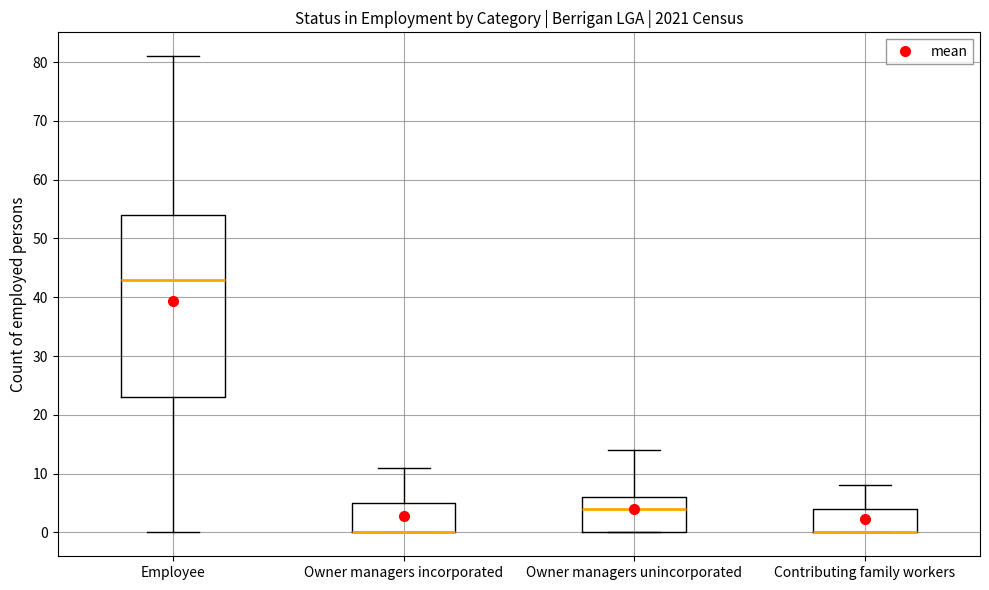

Reading left to right, transcribe this box plot: for each box, give where its median line is, the range the box spans, and where its two whiskers end, as read against the y-axis. The values are not printed on the chart, so give them approximately, as read against the axis.

Employee: median 43, box 23 to 54, whiskers 0 to 81
Owner managers incorporated: median 0 (drawn on the box's lower edge), box 0 to 5, whiskers 0 to 11
Owner managers unincorporated: median 4, box 0 to 6, whiskers 0 to 14
Contributing family workers: median 0 (drawn on the box's lower edge), box 0 to 4, whiskers 0 to 8